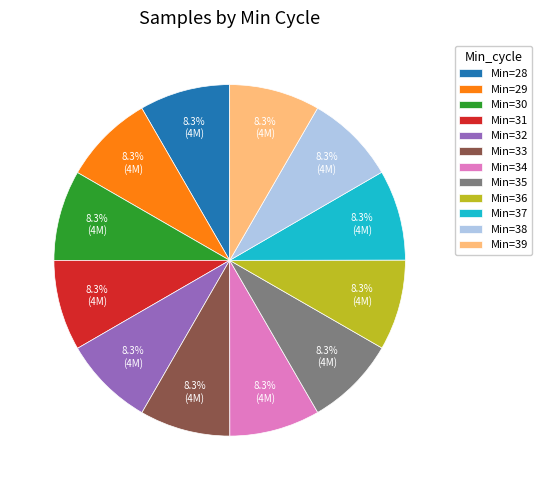

Do Min=33 and Min=30 together represent more than half of the pie?

No